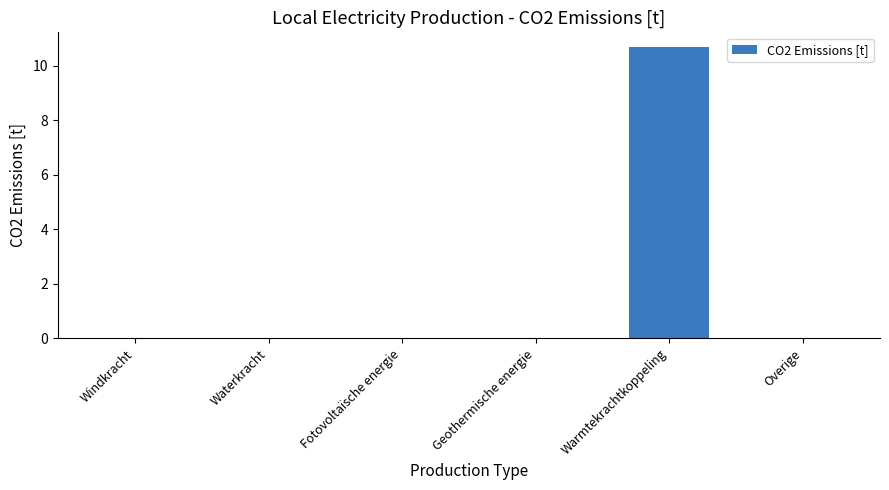

The value at Windkracht is 0.0. True or false?

True